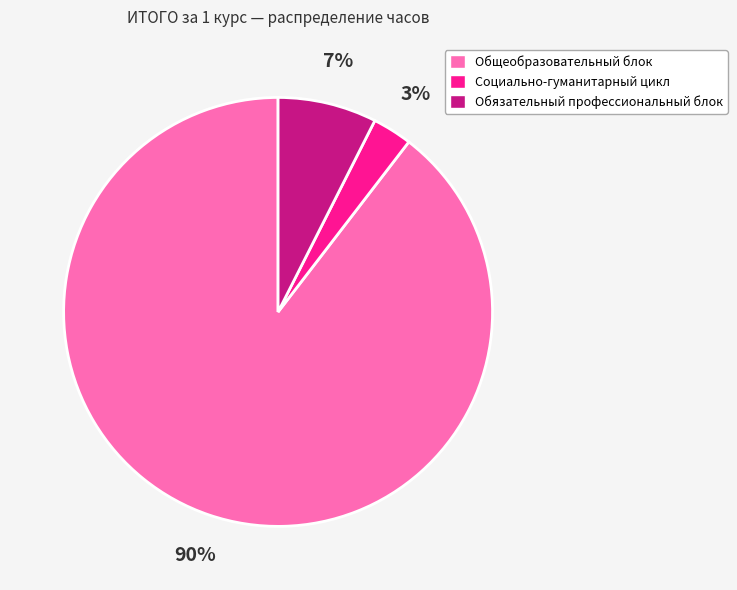

Does any single category account for the majority?

Yes